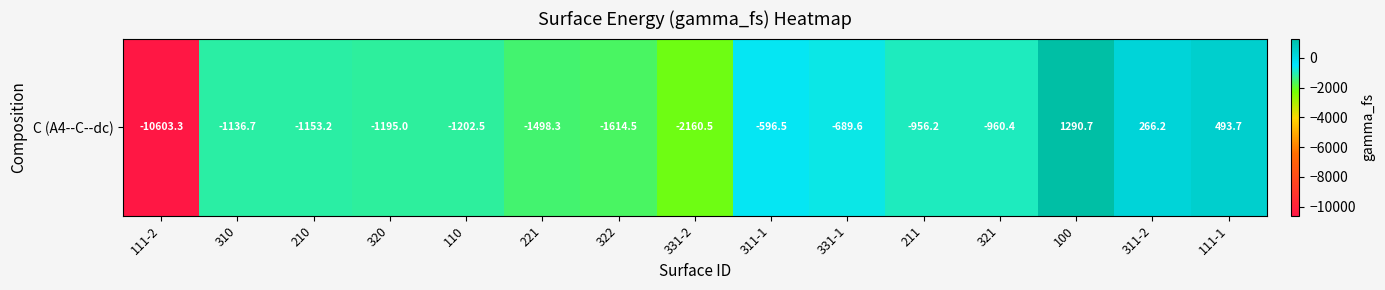

Count the number of categories in the chart.

15